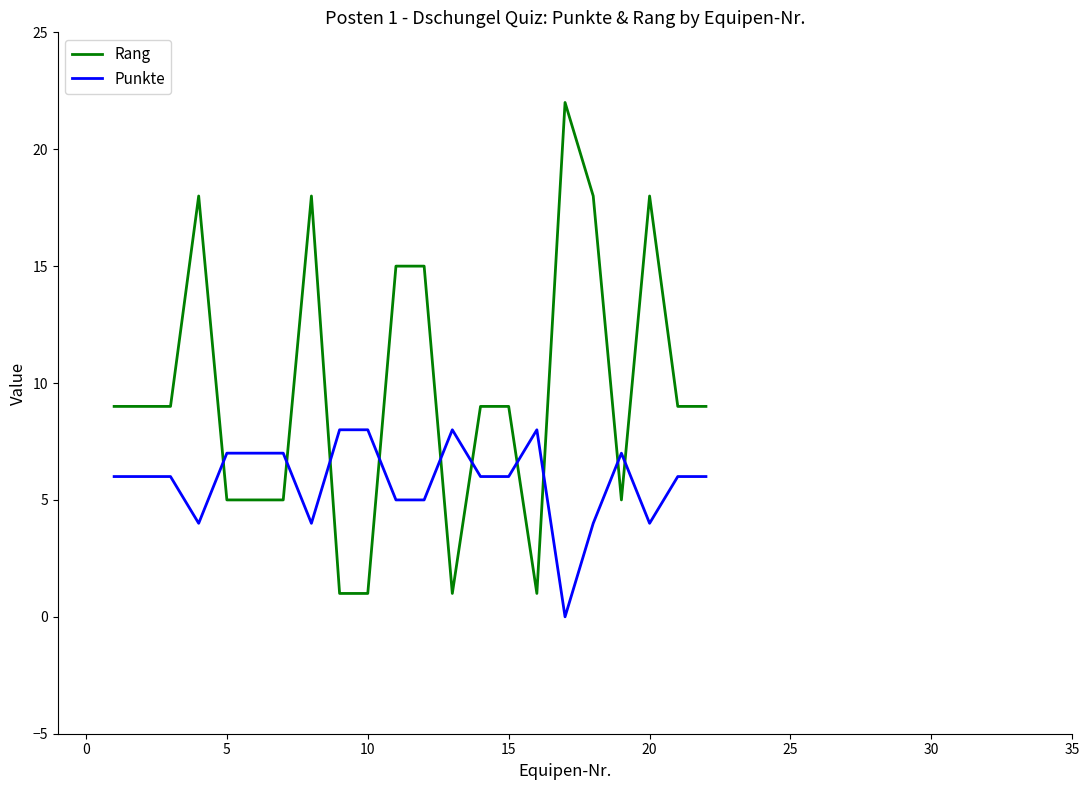

What is the greatest value displayed?

22